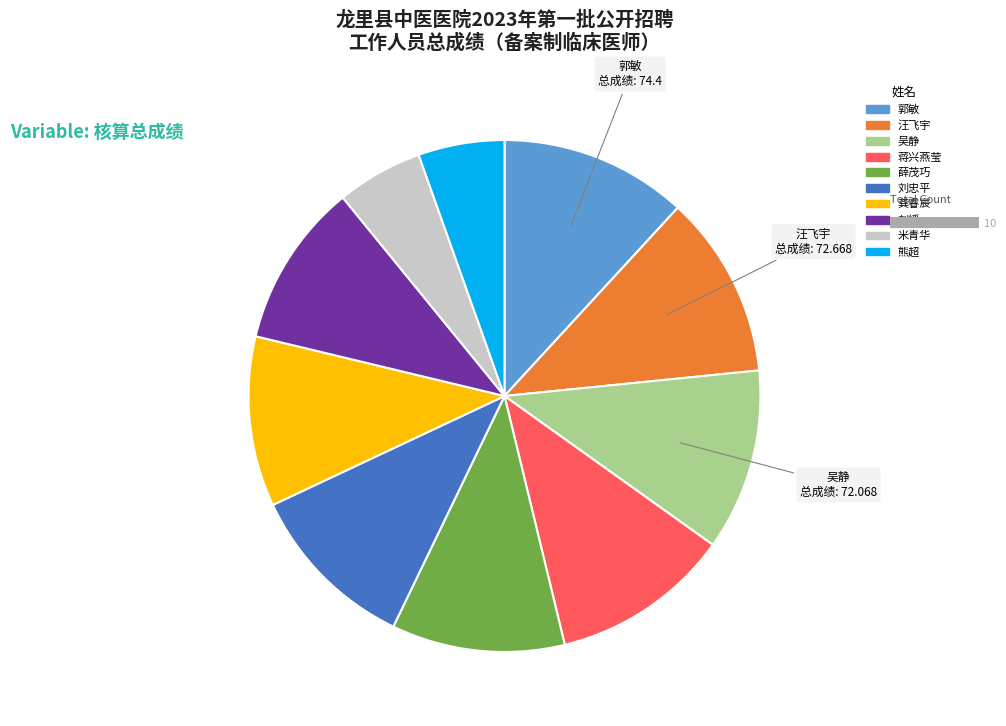

Do 蒋兴燕莹 and 汪飞宇 together represent more than half of the pie?

No